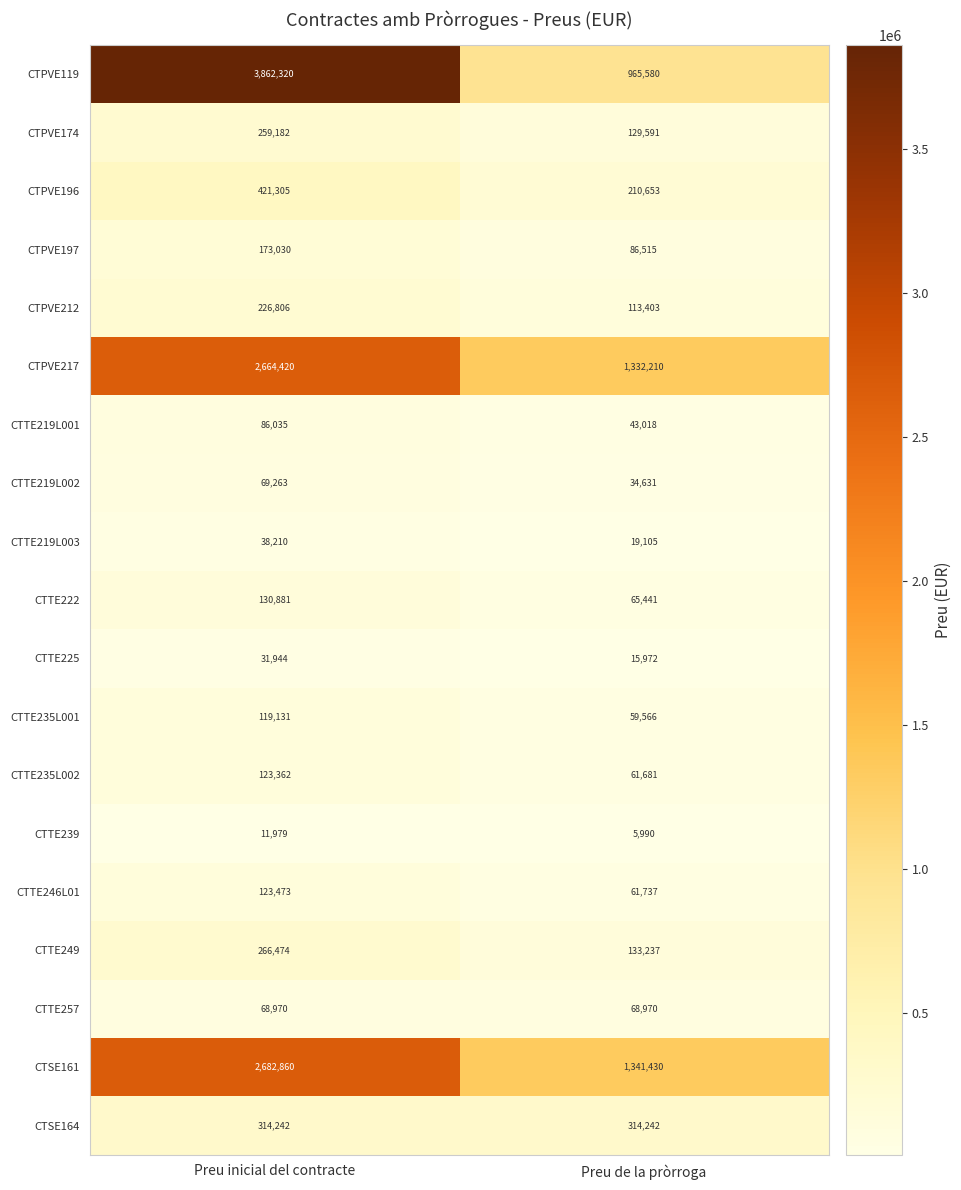

At which label does CTTE239 reach its minimum?

Preu de la pròrroga